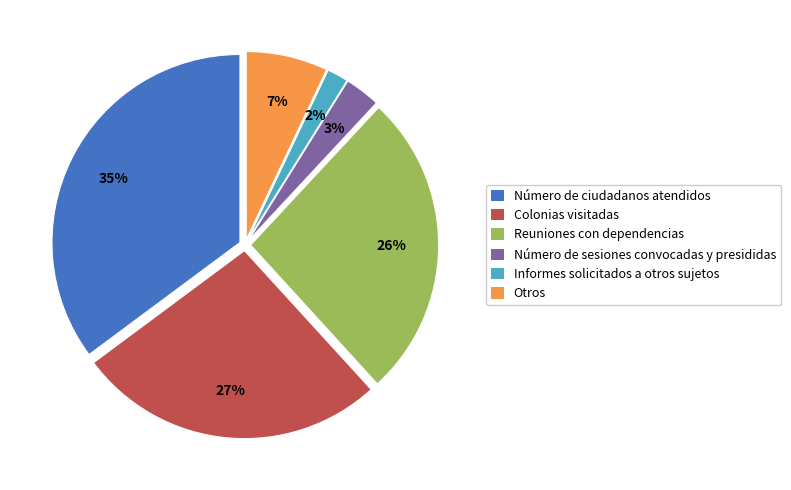

Between Reuniones con dependencias and Otros, which is larger?

Reuniones con dependencias